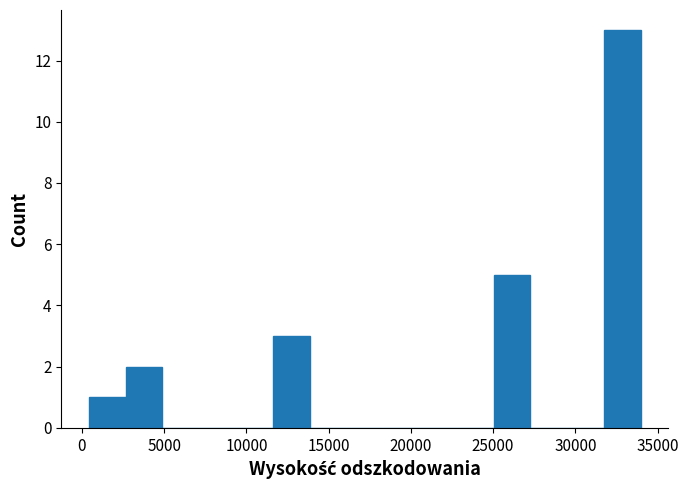

What is the height of the bar covering 2500 to 5000 on the x-axis? Neither the bar edges nor the heights are printed on the chart, so give them approximately, as read against the axes.

2